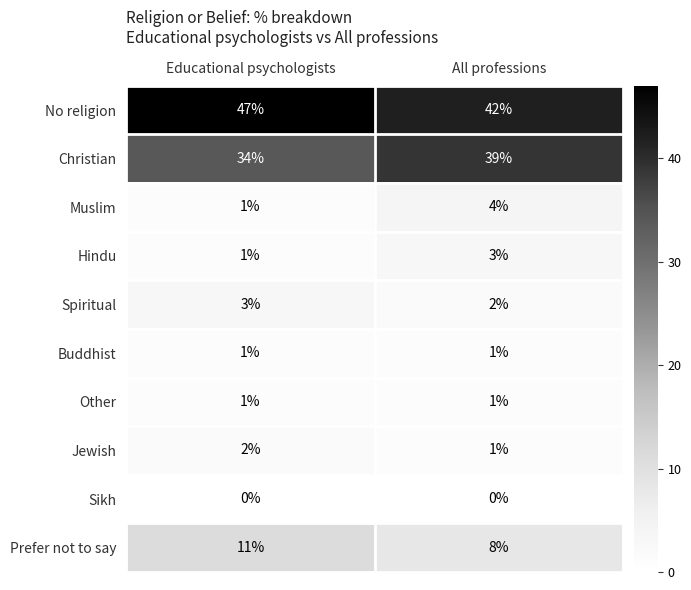

Reading left to right, transcribe all the data shown in this chart.

No religion: Educational psychologists=47	All professions=42
Christian: Educational psychologists=34	All professions=39
Muslim: Educational psychologists=1	All professions=4
Hindu: Educational psychologists=1	All professions=3
Spiritual: Educational psychologists=3	All professions=2
Buddhist: Educational psychologists=1	All professions=1
Other: Educational psychologists=1	All professions=1
Jewish: Educational psychologists=2	All professions=1
Sikh: Educational psychologists=0	All professions=0
Prefer not to say: Educational psychologists=11	All professions=8